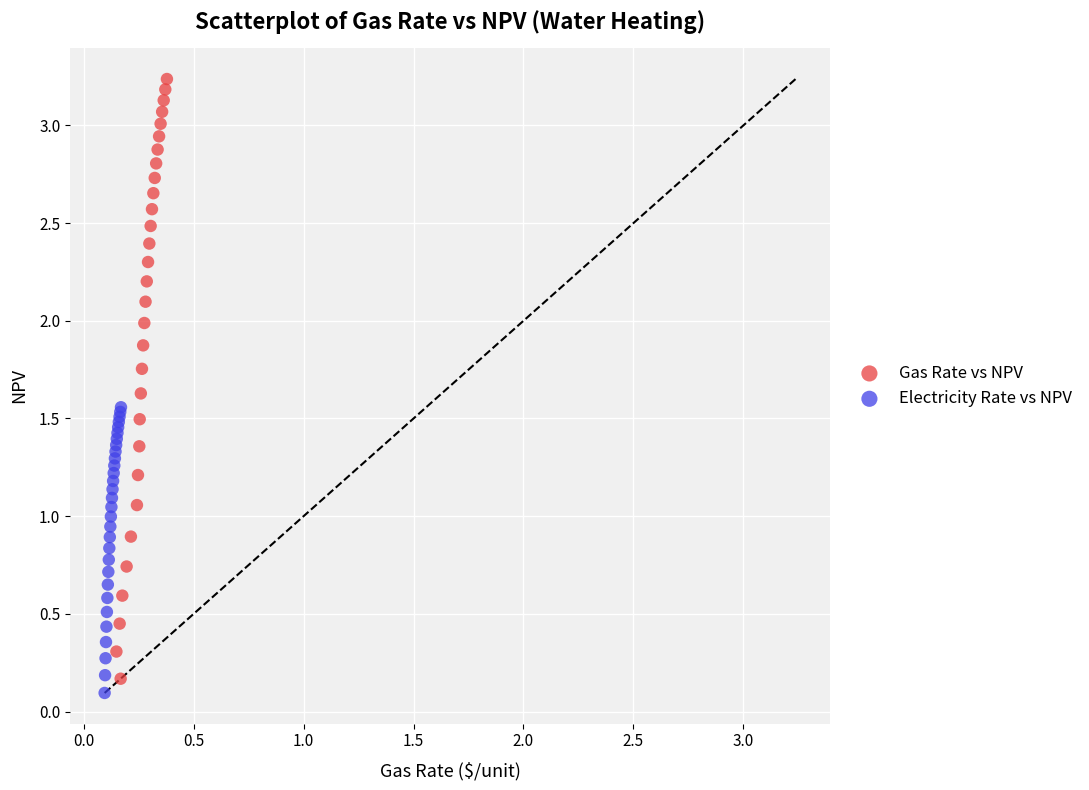

Which series contains the highest Y value?

Gas Rate vs NPV